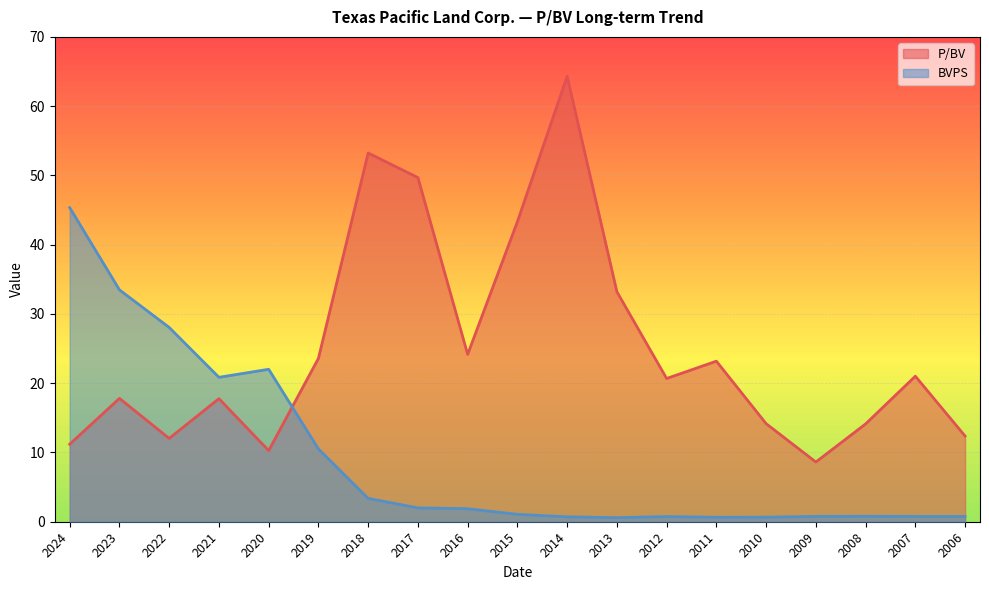

Which series has the largest range (max minus min)?

P/BV